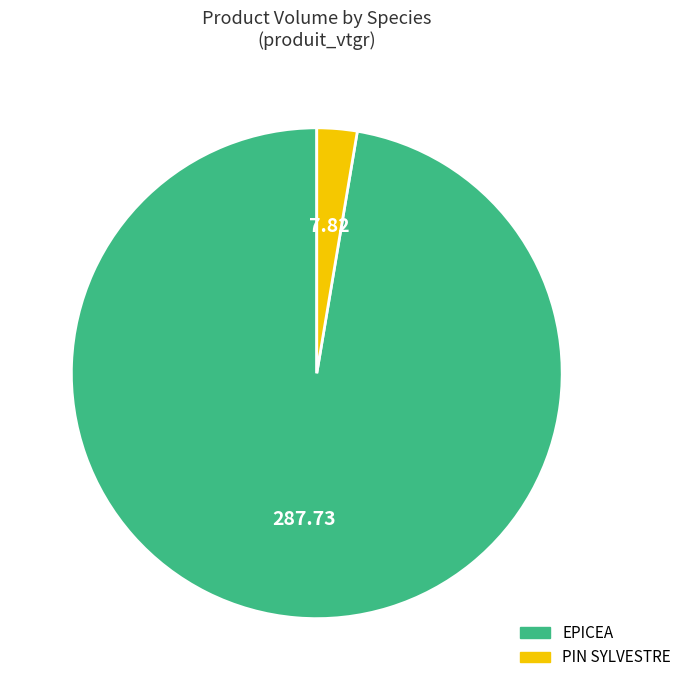

What is the ratio of the value at EPICEA to the value at PIN SYLVESTRE?

36.8